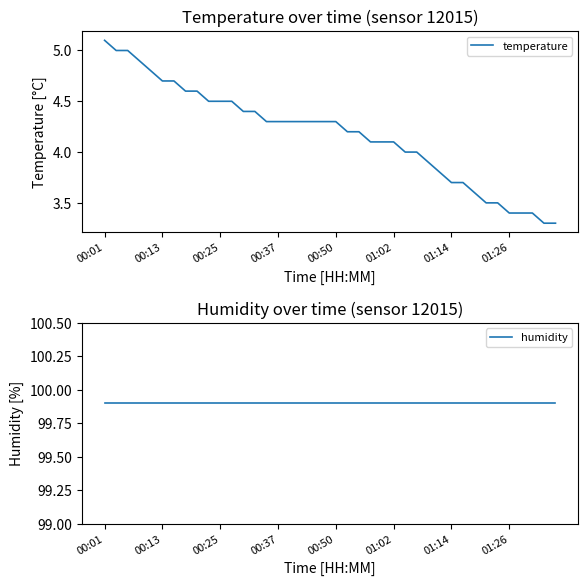

At which label is humidity closest to 99?

00:01